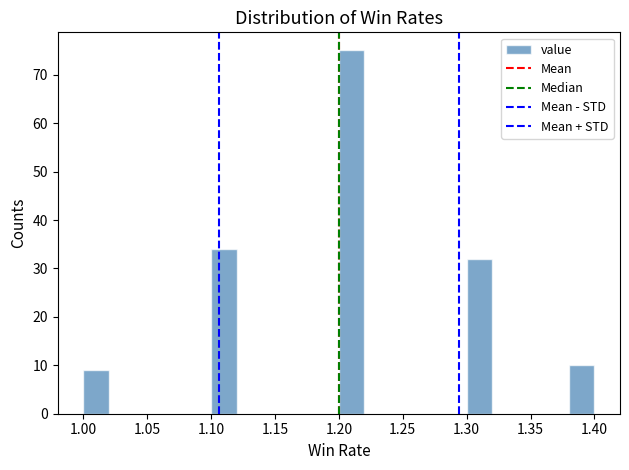

How tall is the bar that spans 1.20 to 1.22 on the x-axis? The values are not printed on the chart, so give them approximately, as read against the axis.

75